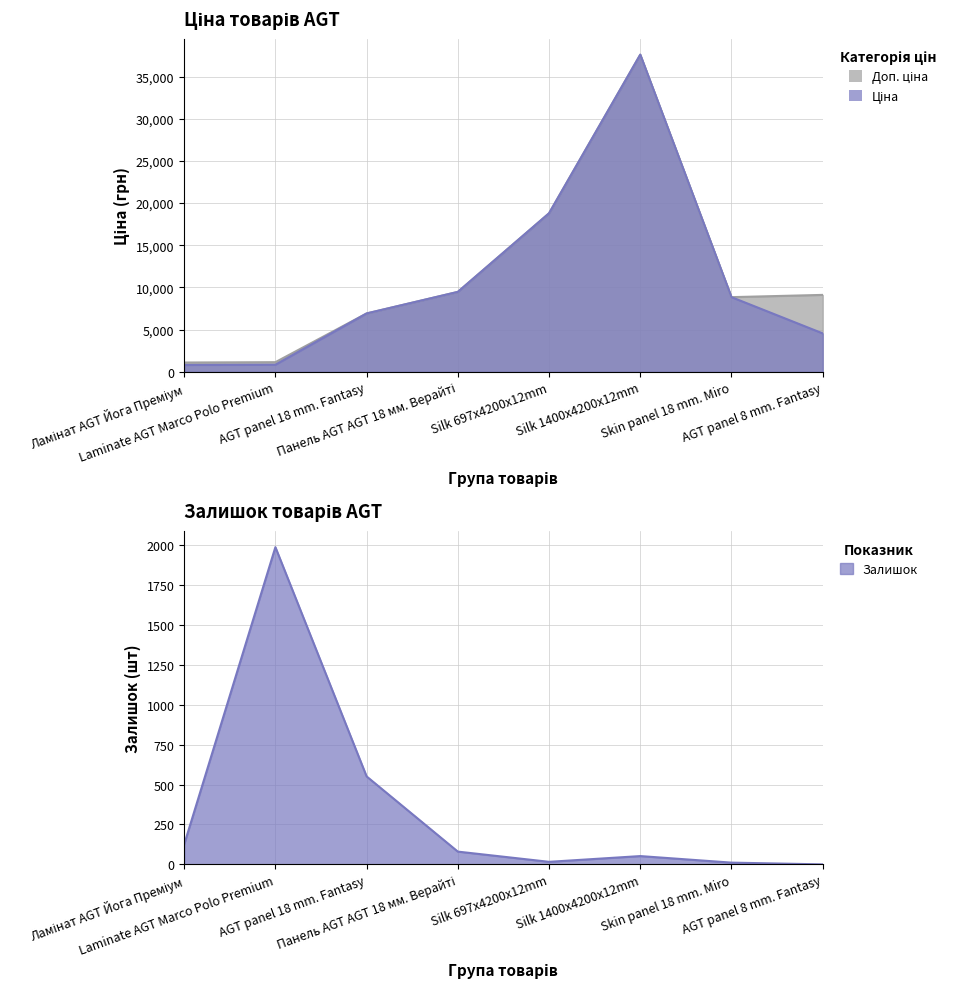

What is the value of the Доп. ціна point at the 6th from the left?

37593.6